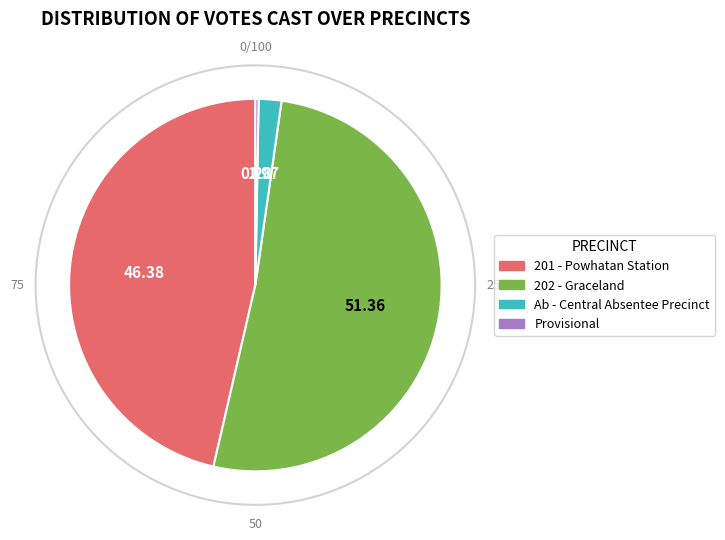

Rank the categories by value from lowest to highest.

Provisional, Ab - Central Absentee Precinct, 201 - Powhatan Station, 202 - Graceland